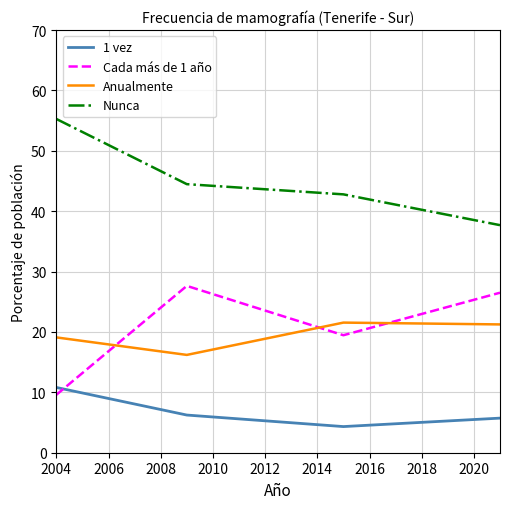

True or false: Anualmente and Nunca cross at least once.

False